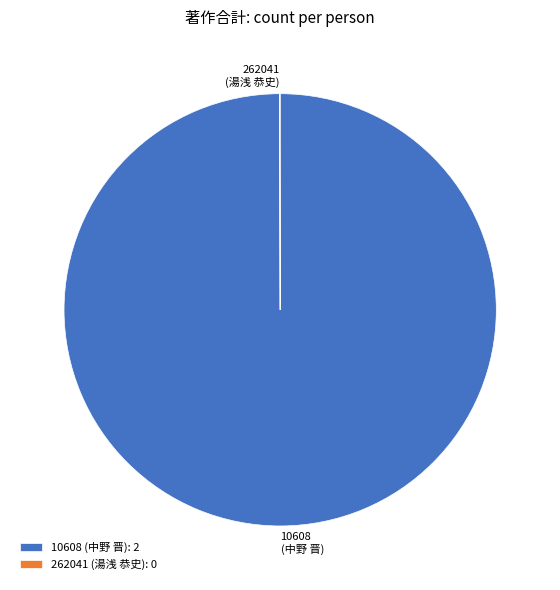

Is there a majority slice in this chart?

Yes